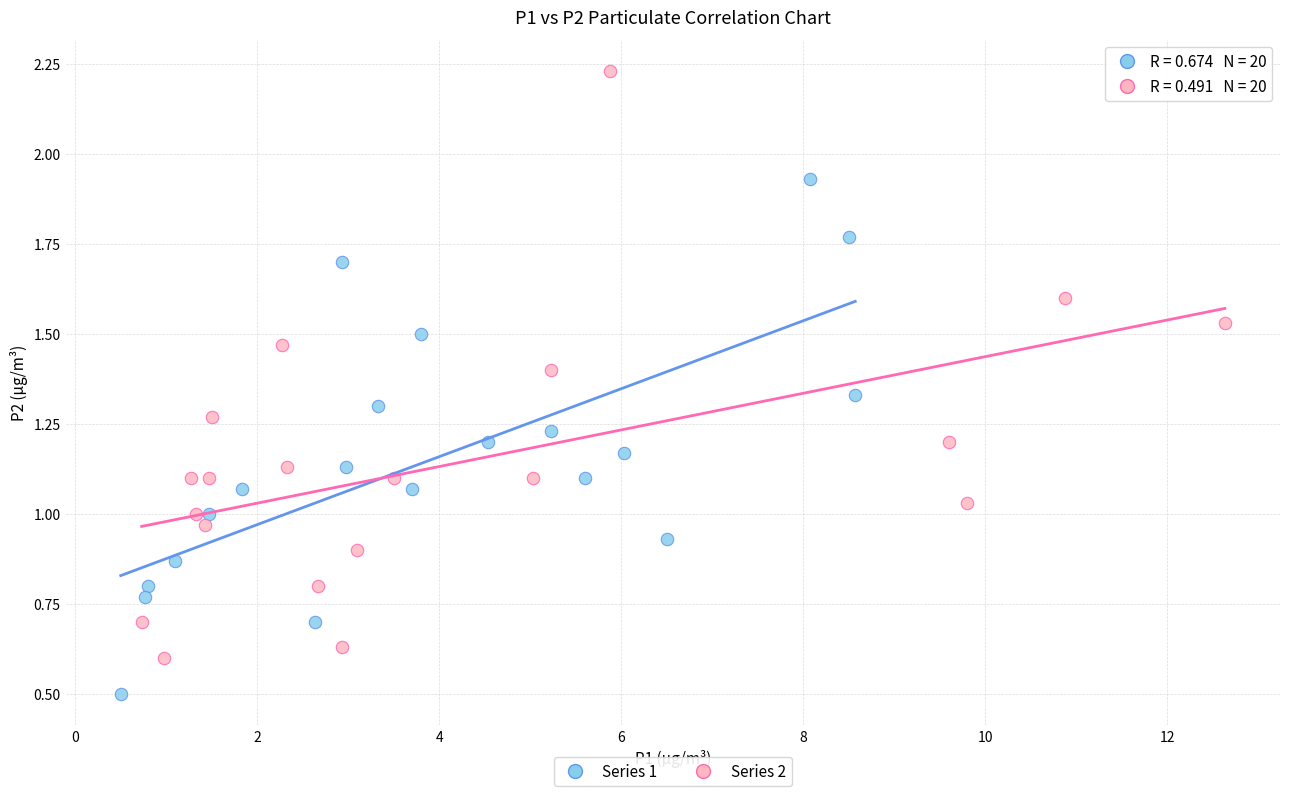

What are all the series names shown in the legend?

Series 1, Series 2